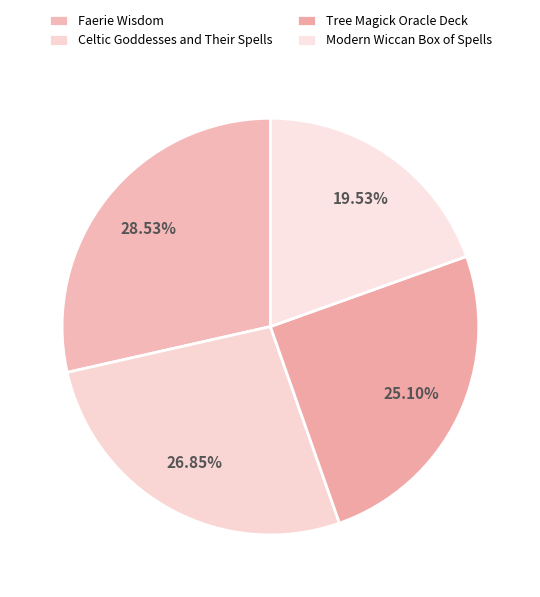

Approximately how many times larger is the value at Tree Magick Oracle Deck compared to Faerie Wisdom?

0.9